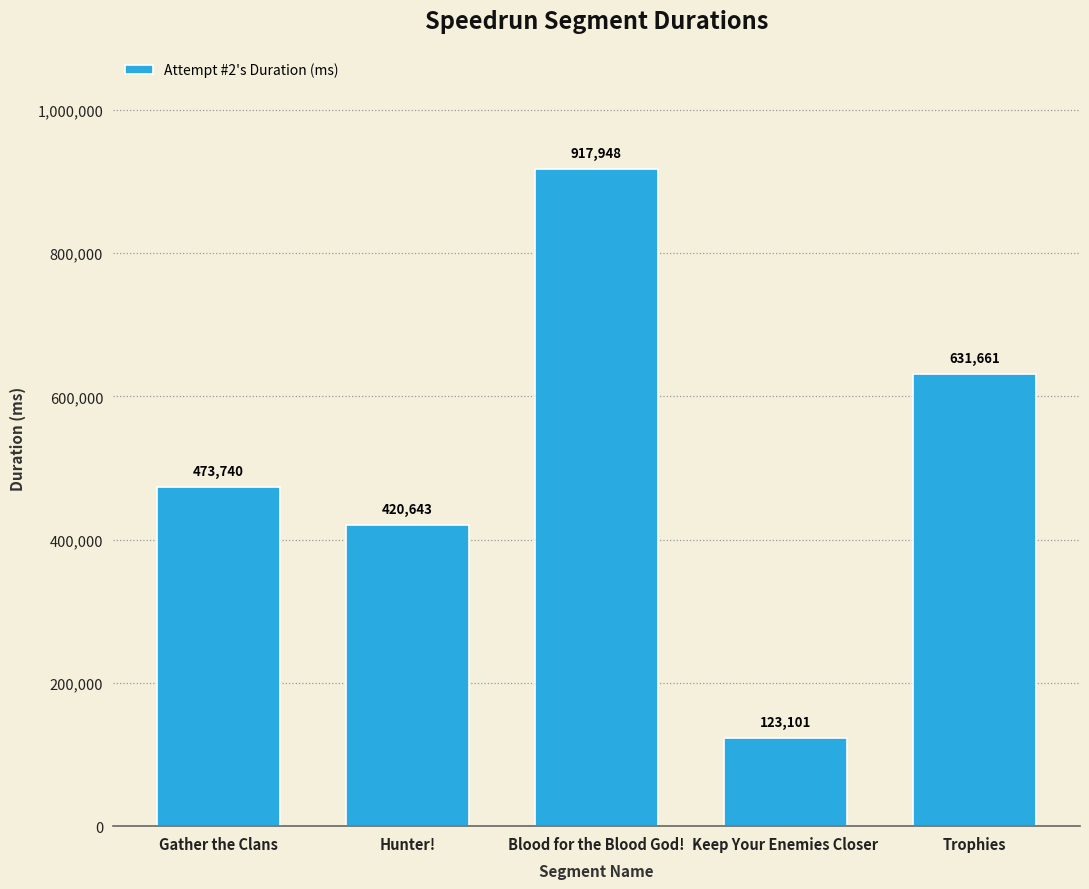

Where is the data nearest to the value 520524?

Gather the Clans